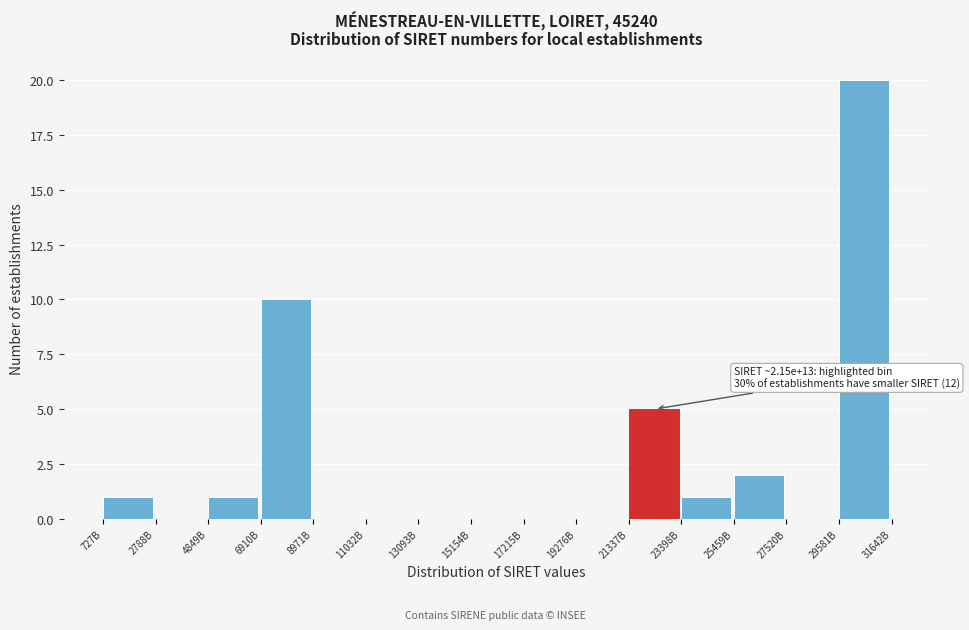

Reading left to right, list all the values displayed in this chart.

727B=1	2788B=0	4849B=1	6910B=10	8971B=0	11032B=0	13093B=0	15154B=0	17215B=0	19276B=0	21337B=5	23398B=1	25459B=2	27520B=0	29581B=20